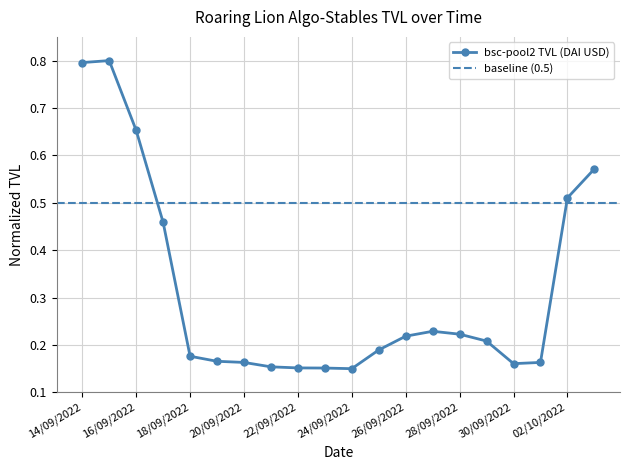

The value at 03/10/2022 is 0.9. True or false?

False